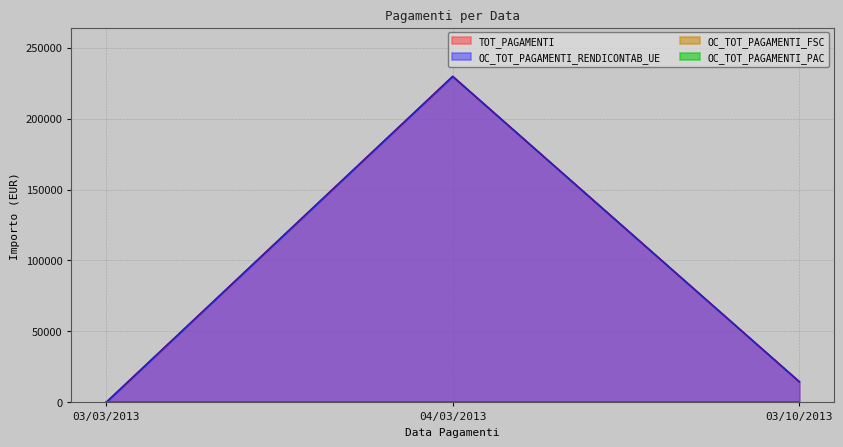

How many lines are shown in the chart?

4